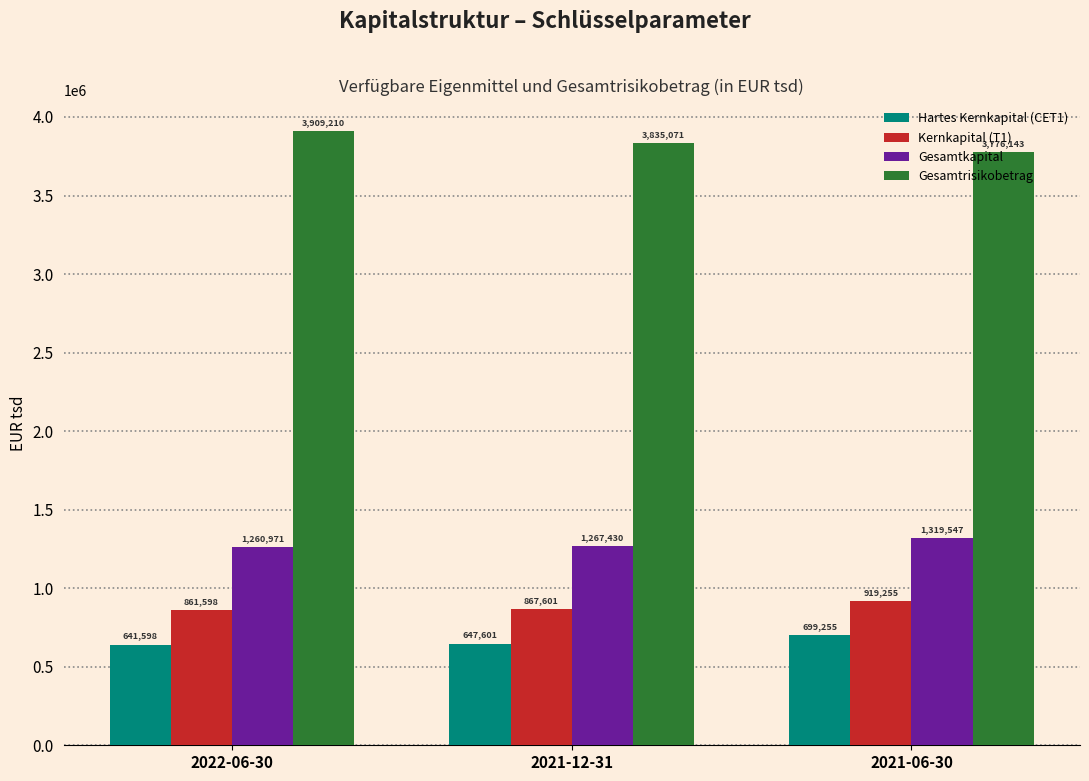

Which category has the lowest value across all series?

2022-06-30